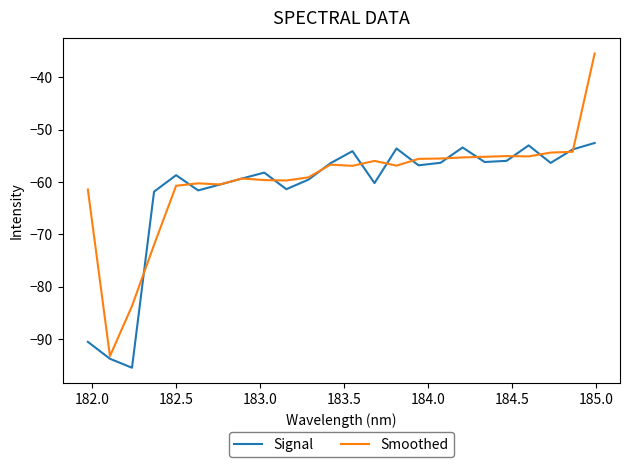

Which series has the largest total across all categories?

Smoothed